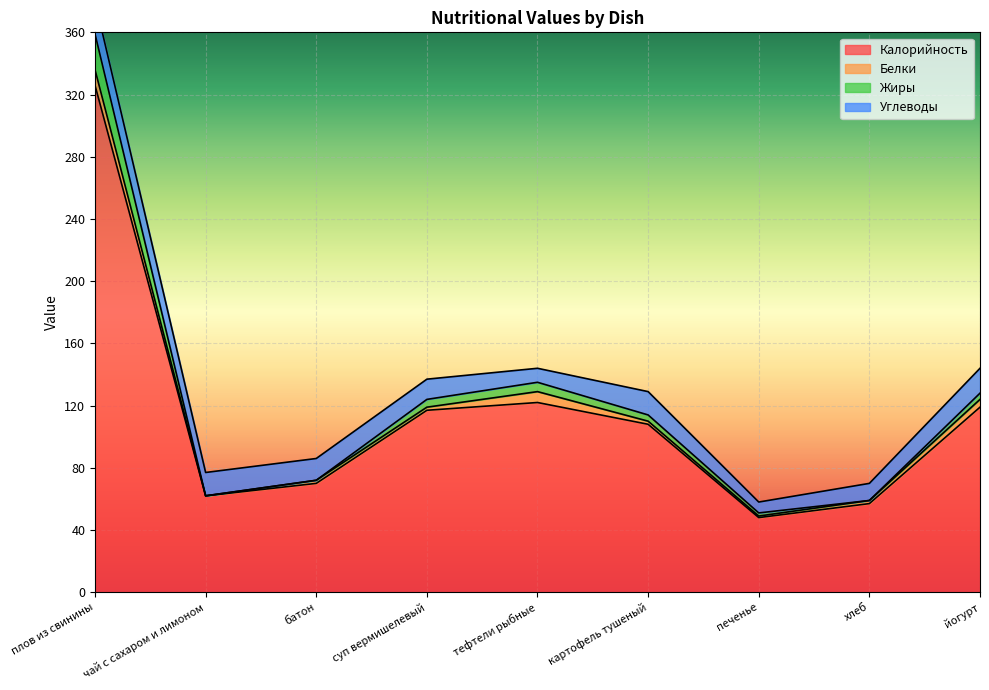

How many categories are shown in the chart?

9